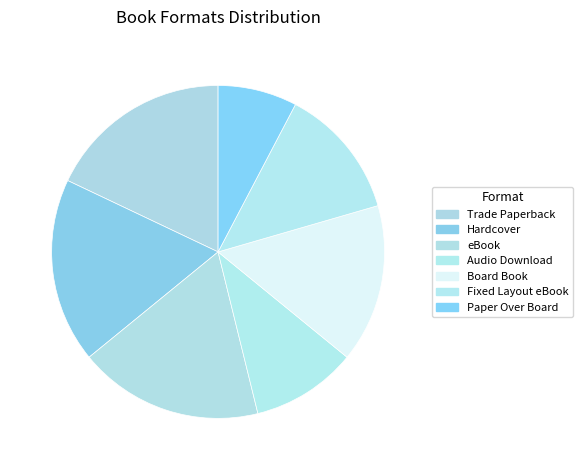

How many slices are in this pie chart?

7